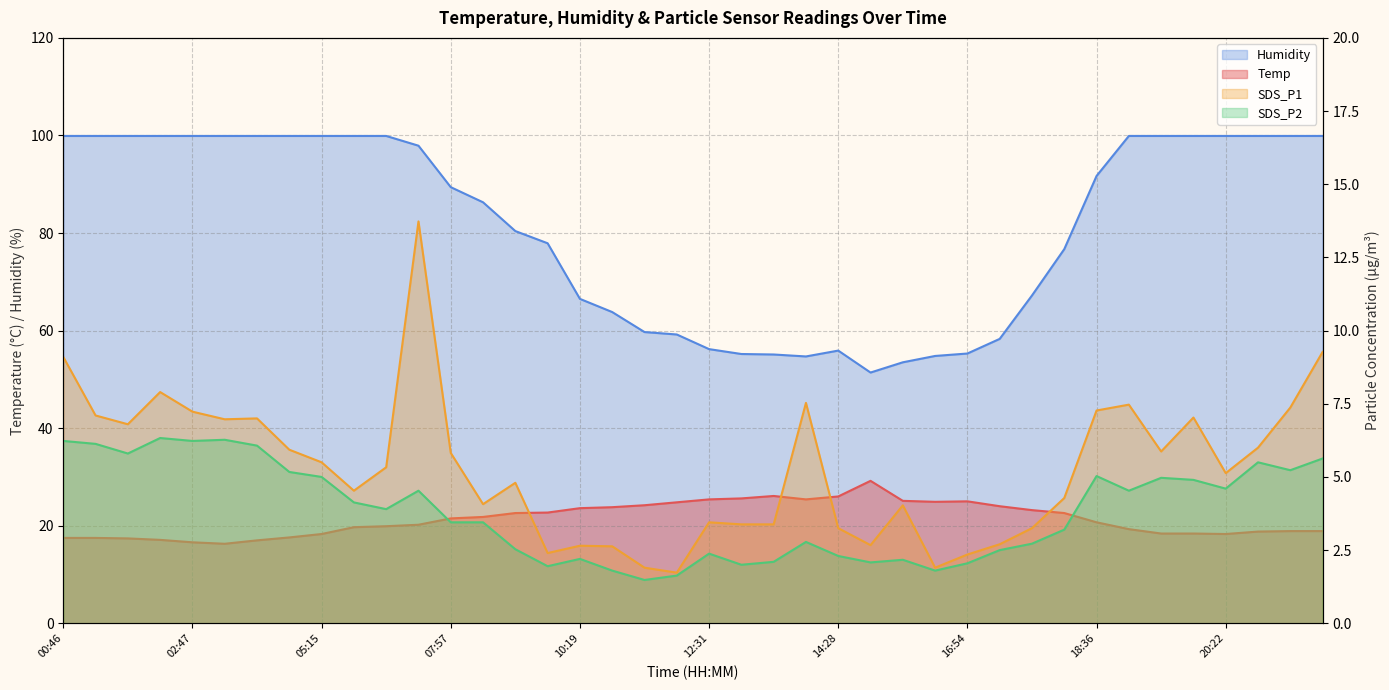

What is the value of the SDS_P2 point at the 15th from the left?

2.5